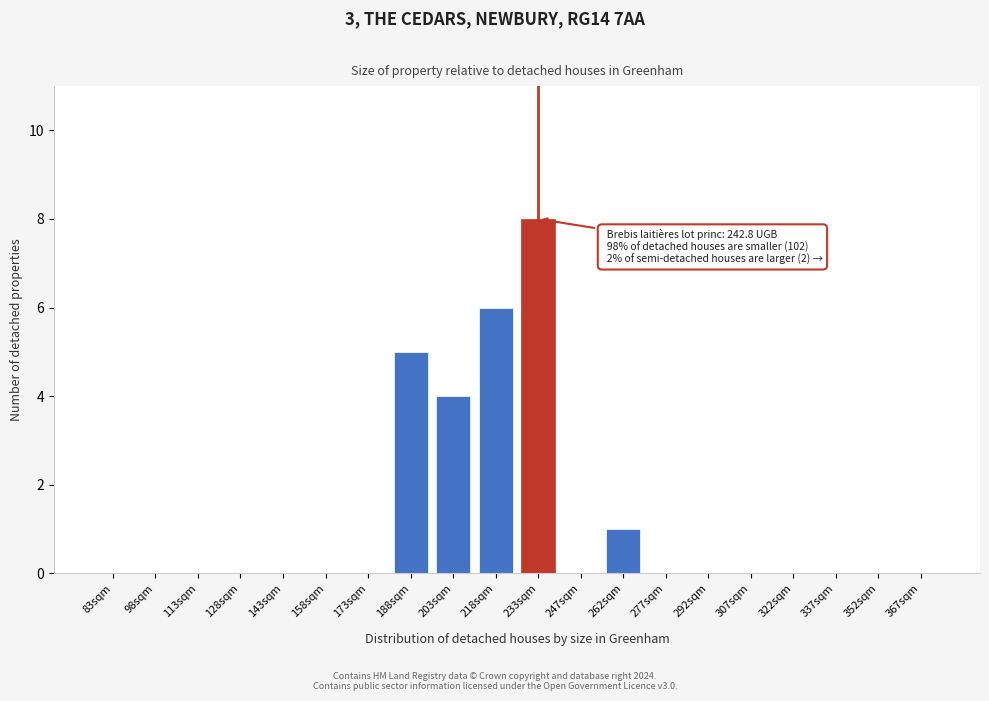

Reading left to right, list all the values displayed in this chart.

83sqm=0	98sqm=0	113sqm=0	128sqm=0	143sqm=0	158sqm=0	173sqm=0	188sqm=5	203sqm=4	218sqm=6	233sqm=8	247sqm=0	262sqm=1	277sqm=0	292sqm=0	307sqm=0	322sqm=0	337sqm=0	352sqm=0	367sqm=0